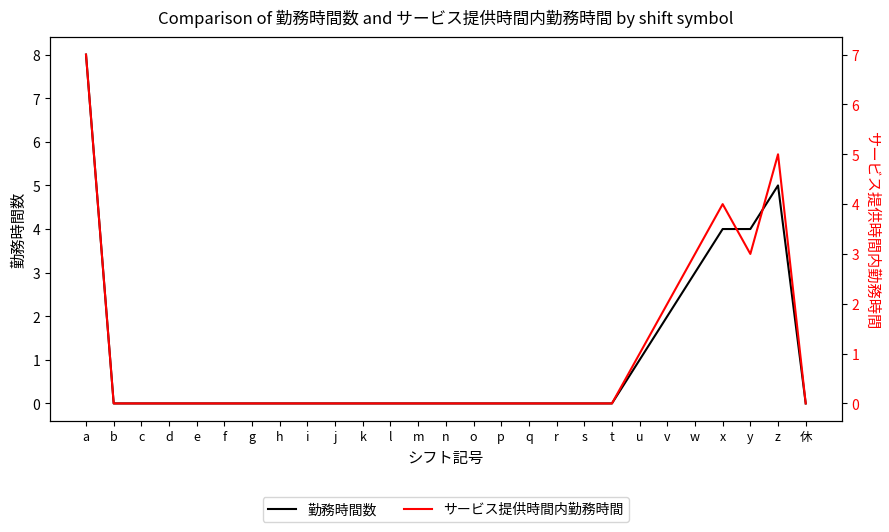

Between l and t, which series saw the biggest shift?

勤務時間数